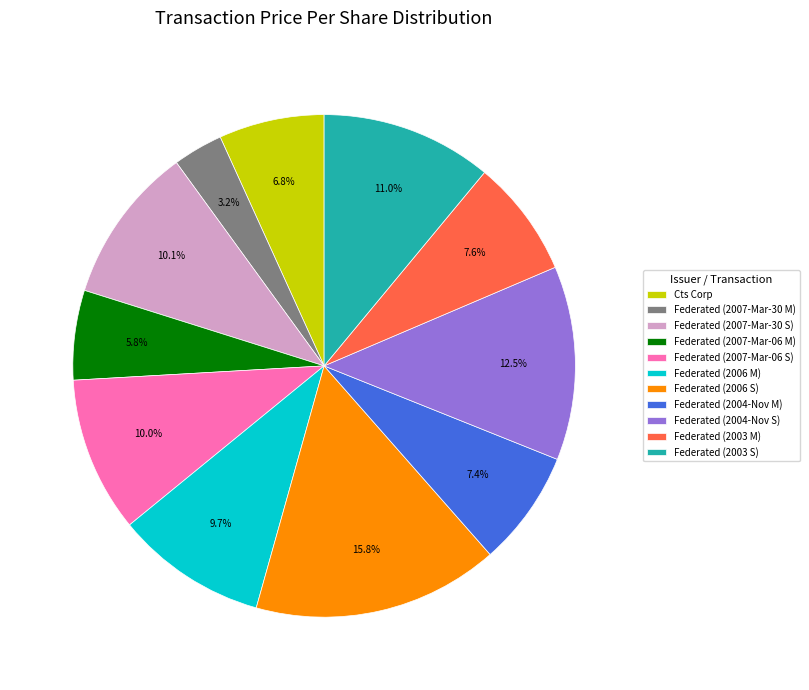

How many segments does this pie chart have?

11